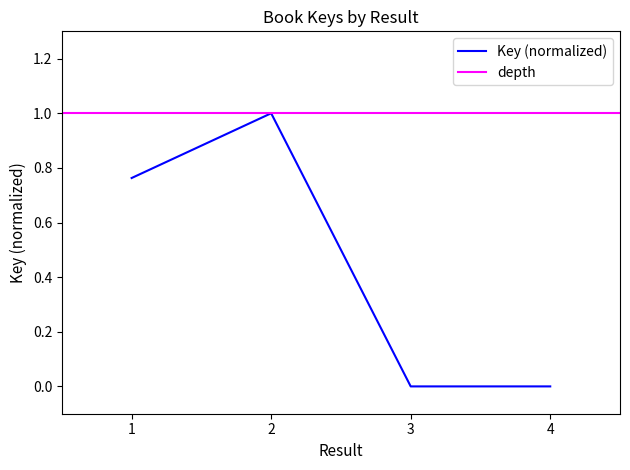

Which category has the highest value across all series?

2